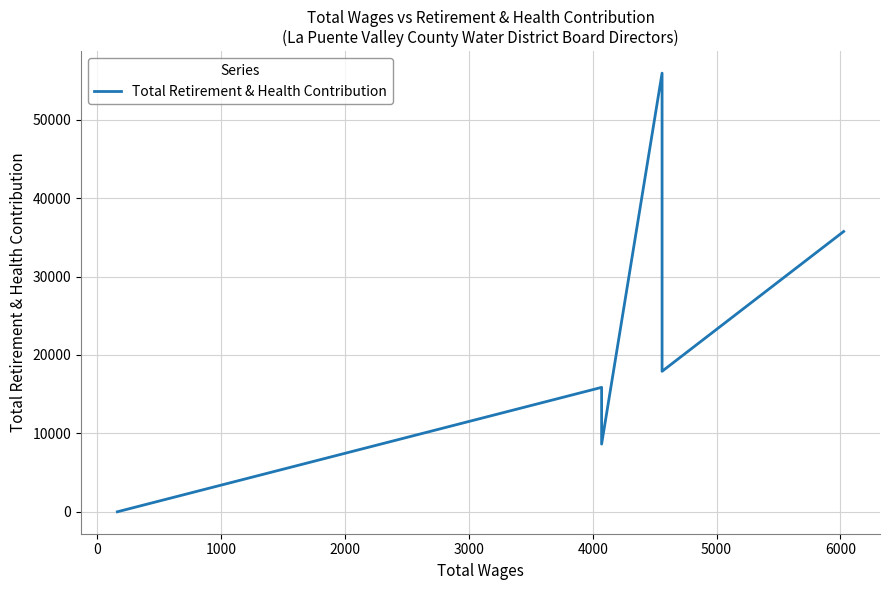

Count the values in the range 8630 to 35747.

4